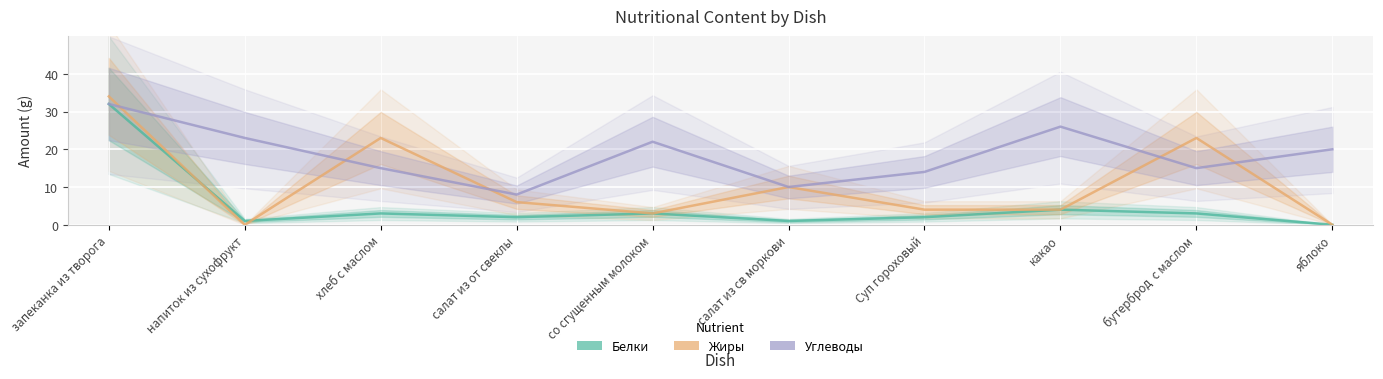

What is the greatest value displayed?

34